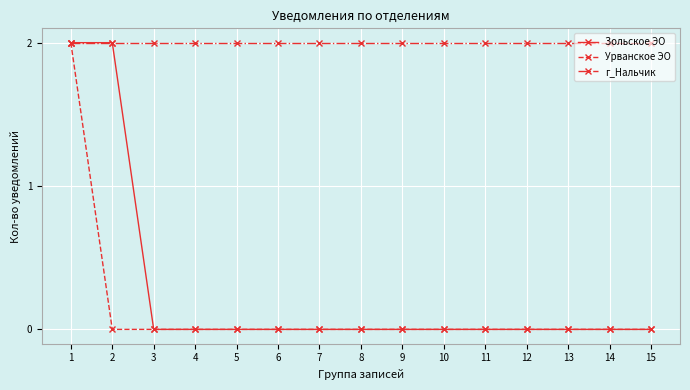

Which series changed the most between 1 and 2?

Урванское ЭО